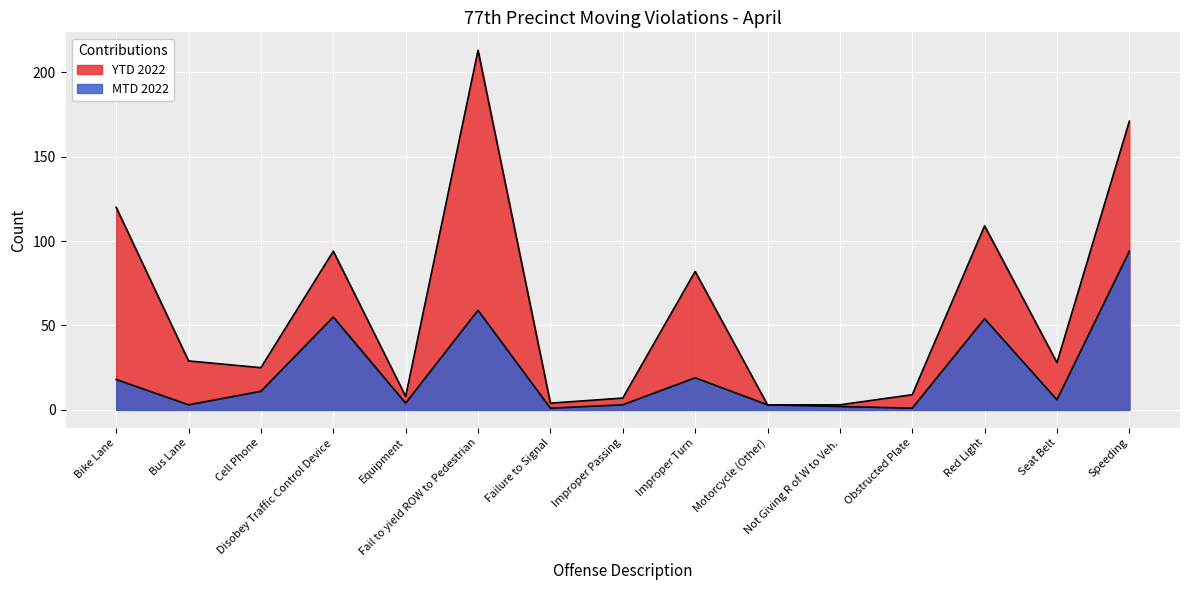

Reading left to right, transcribe all the data shown in this chart.

MTD 2022: 18	3	11	55	4	59	1	3	19	3	2	1	54	6	94
YTD 2022: 120	29	25	94	8	213	4	7	82	3	3	9	109	28	171